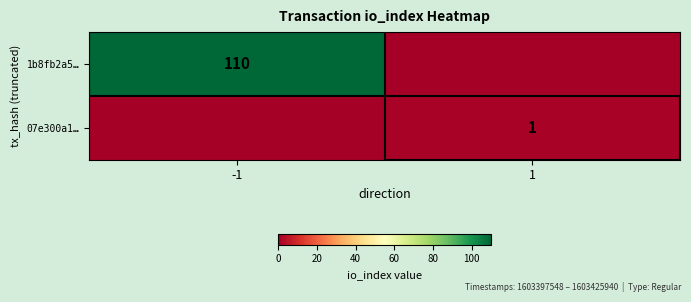

The value of 07e300a1… at 1 is 1. True or false?

True